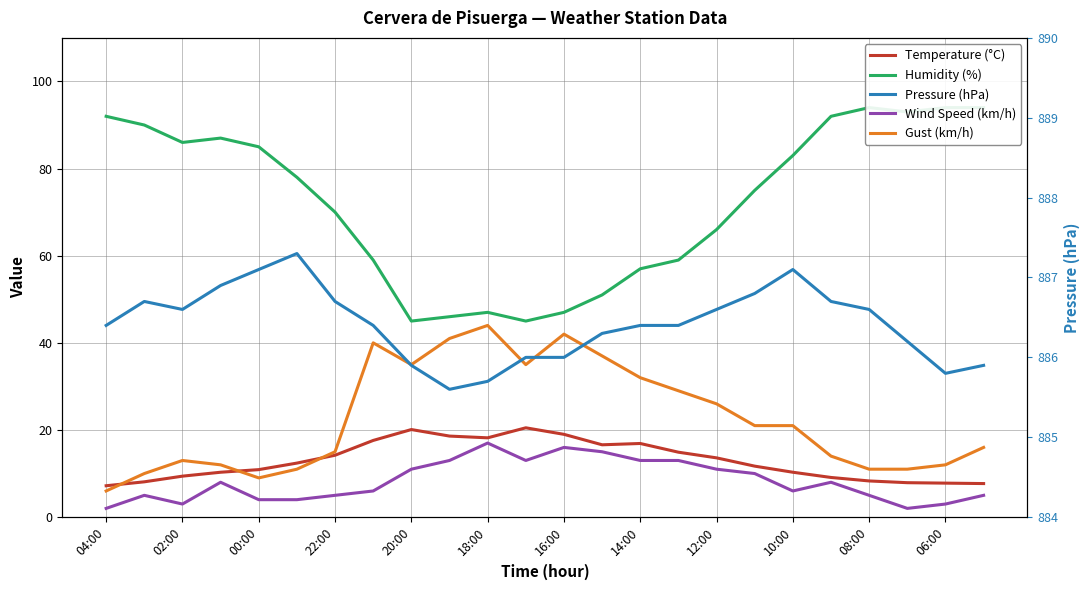

True or false: Temperature (°C) and Wind Speed (km/h) cross at least once.

False